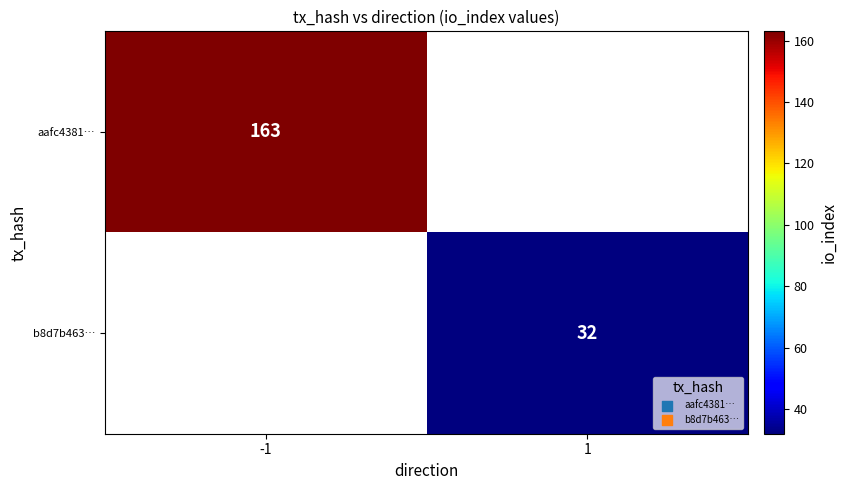

Is it true that aafc4381… equals 163 at -1?

True